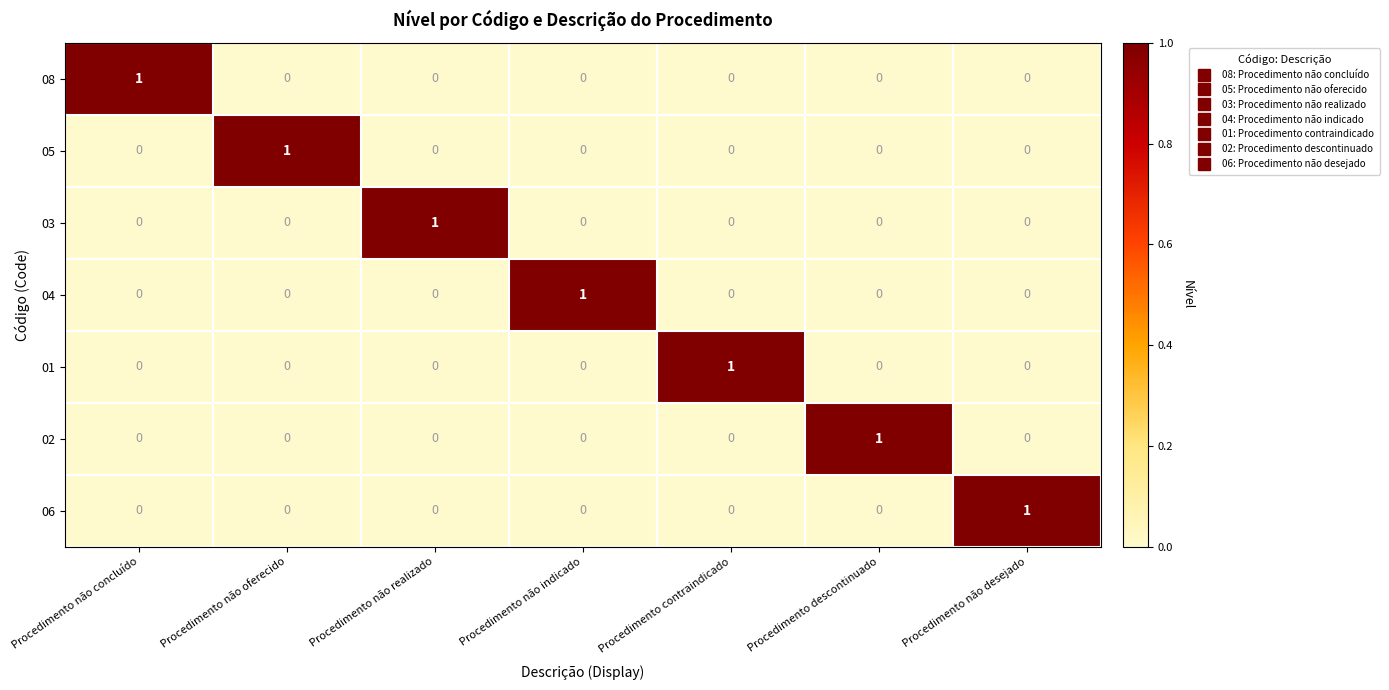

Which category has the highest value in the 03 series?

Procedimento não realizado